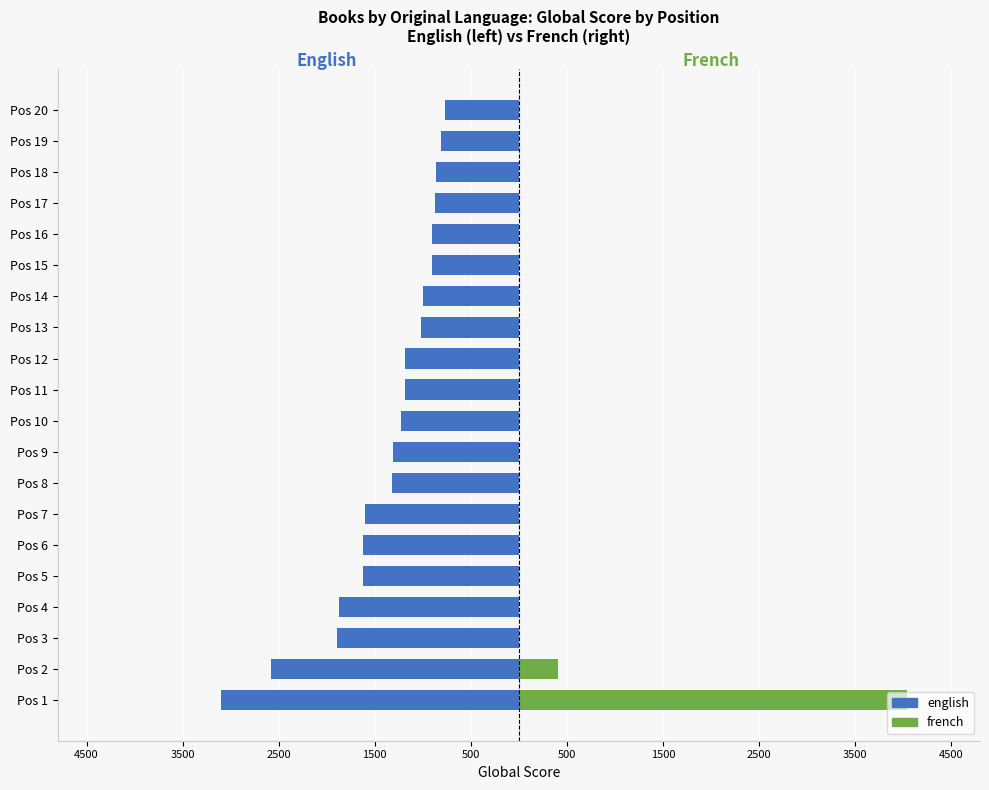

What is the sum of all french values?

4449